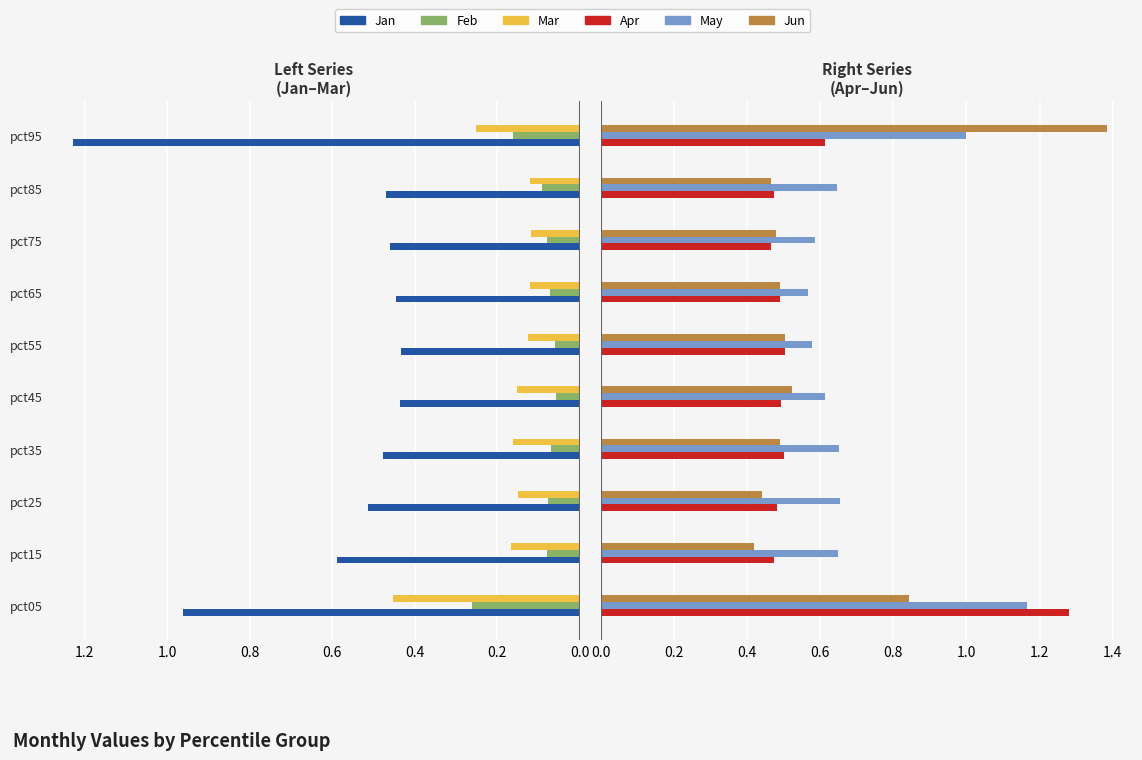

What is the label of the 6th bar from the right?

0.8